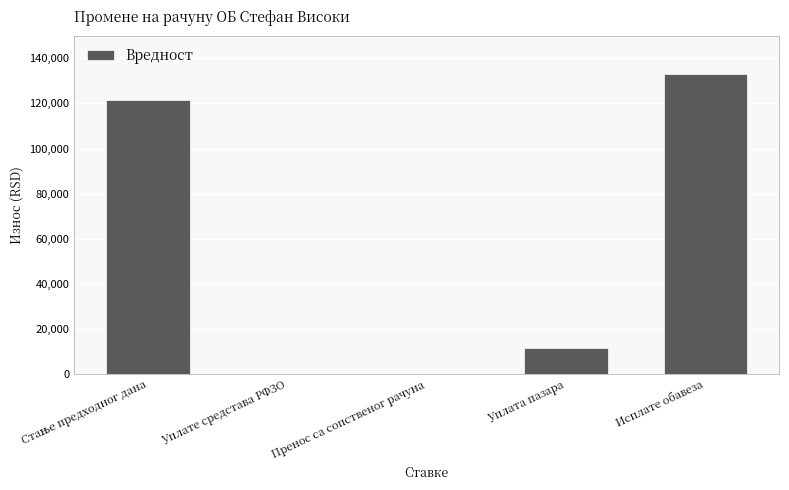

Reading left to right, transcribe all the data shown in this chart.

121601.1	0.0	0.0	11600.0	133201.1